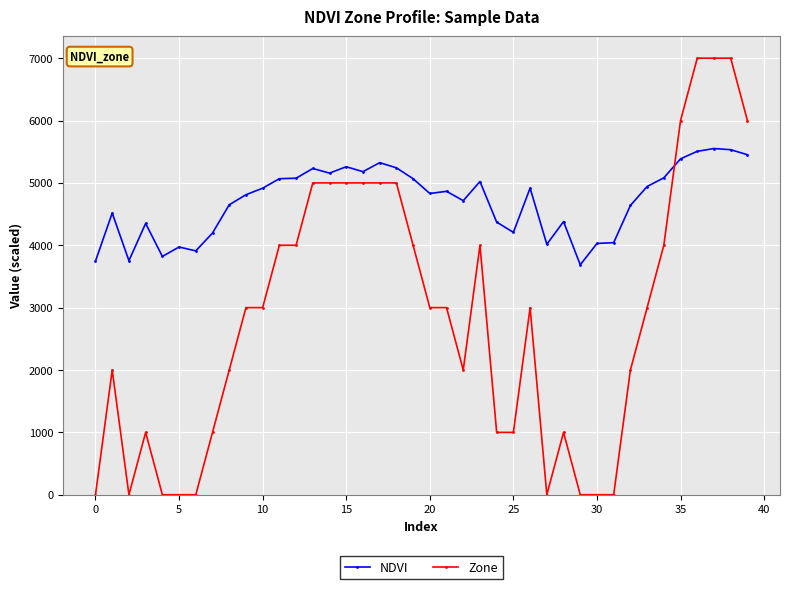

How many intersections are there between Zone and NDVI?

1